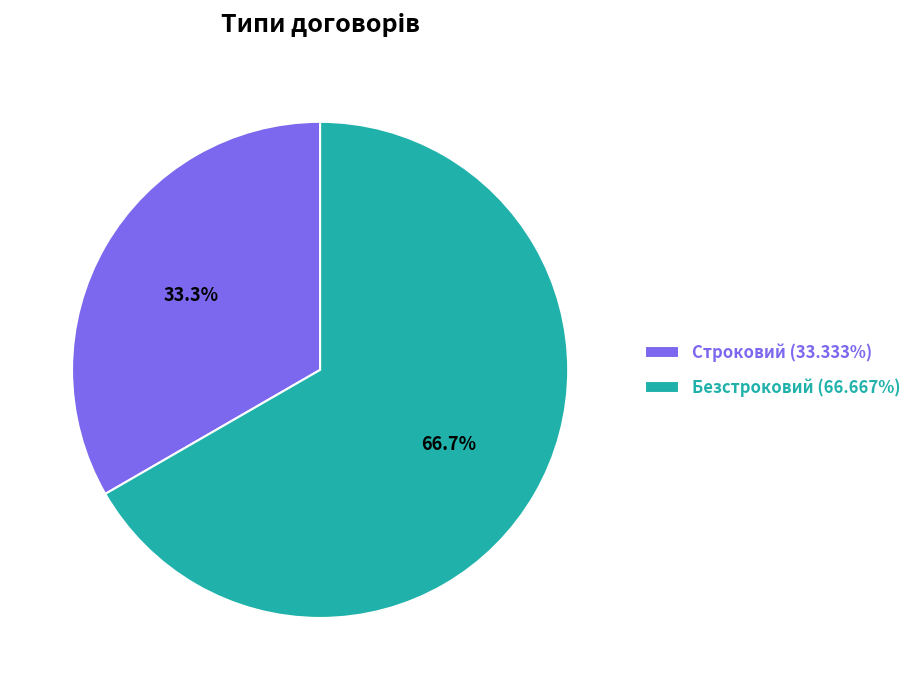

How much of the chart is everything except Безстроковий?

33.3%